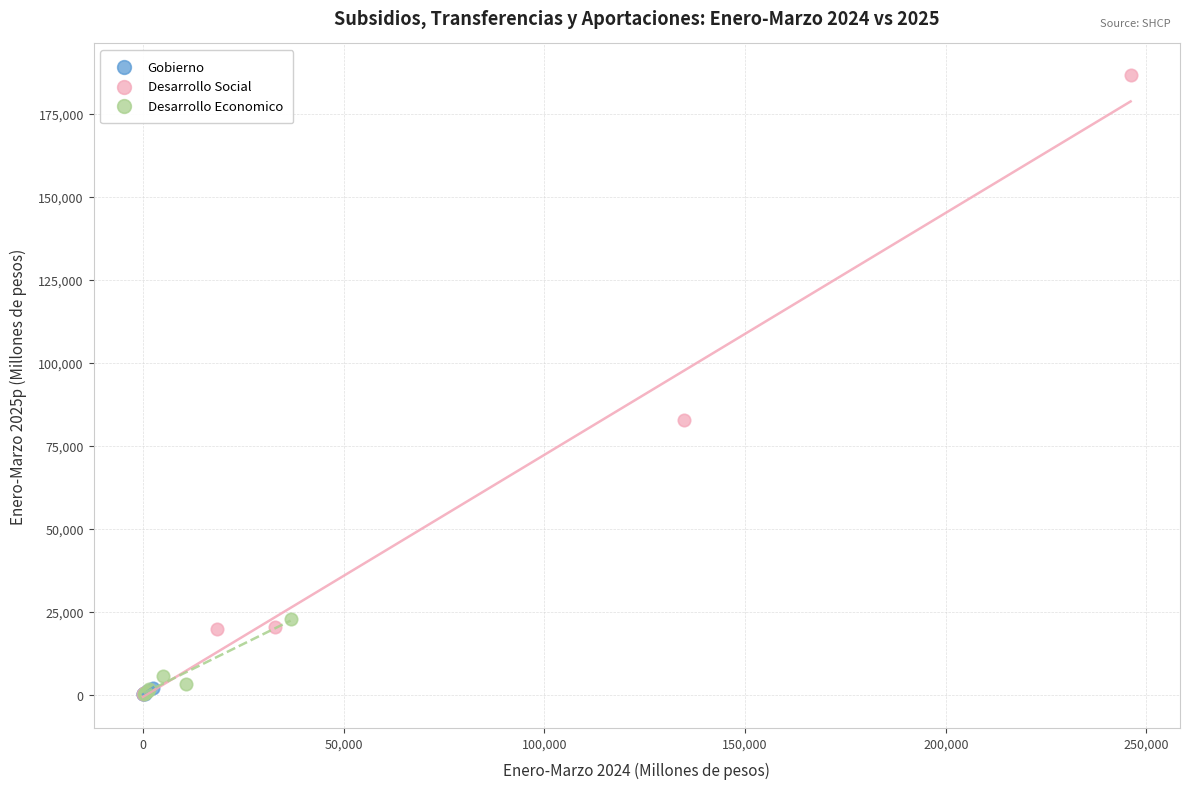

Which series has the widest spread of Y values?

Desarrollo Social